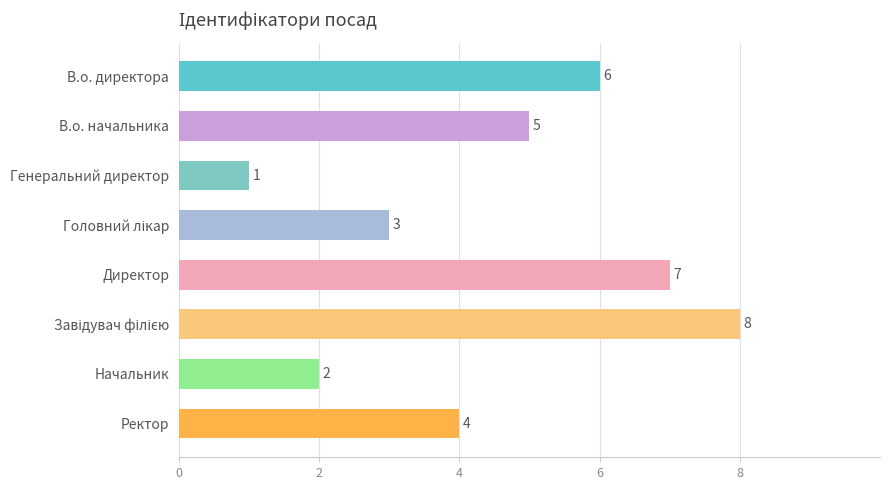

What position from the bottom is В.о. начальника?

7